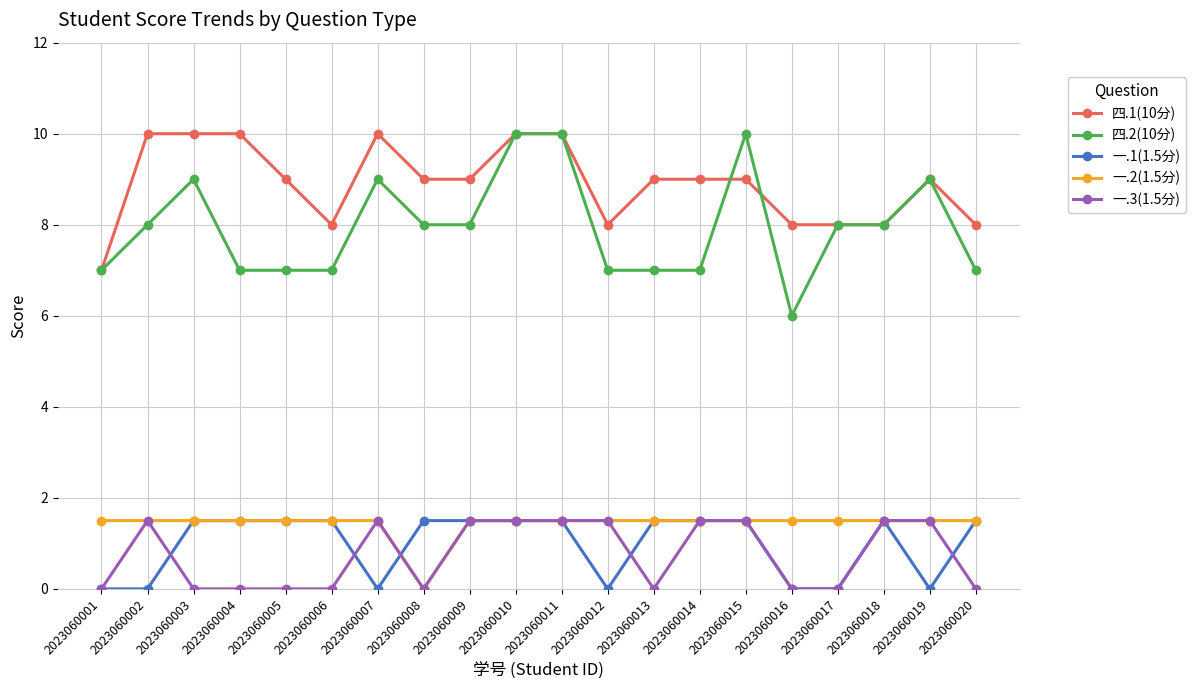

Is the value of 四.2(10分) at 2023060014 greater than the value of 四.1(10分) at 2023060019?

No